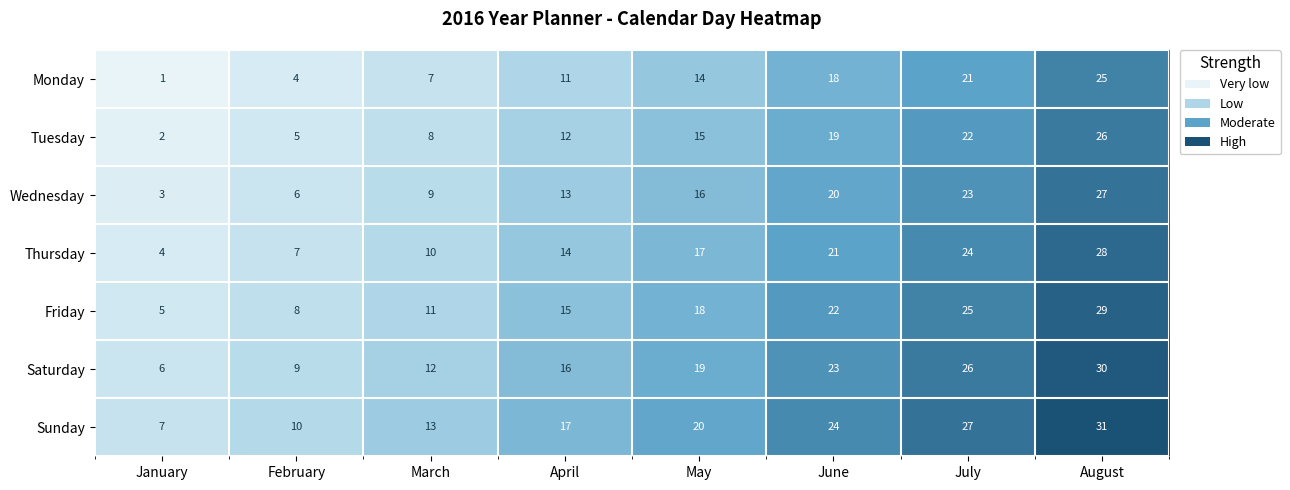

What is the sum of the Friday values at April and July?

40